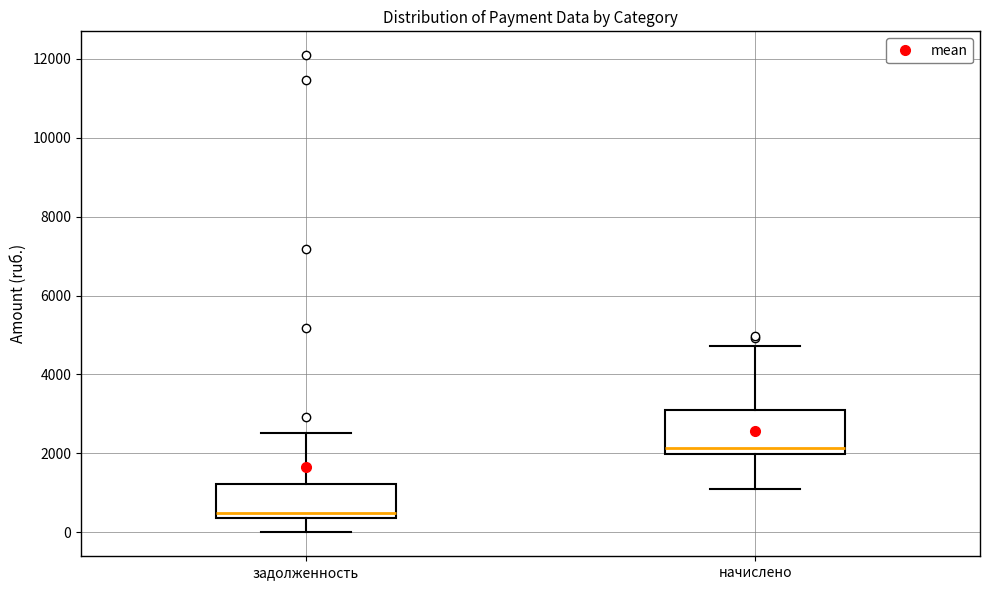

Reading left to right, transcribe this box plot: for each box, give where its median line is, the range the box spans, and where its two whiskers end, as read against the y-axis. The values are not printed on the chart, so give them approximately, as read against the axis.

задолженность: median 400 (just above the box's lower edge), box 400 to 1200, whiskers 0 to 2600
начислено: median 2200, box 2000 to 3000, whiskers 1000 to 4800